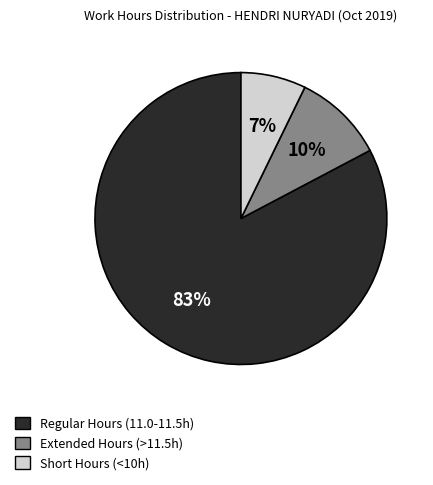

Is there a majority slice in this chart?

Yes